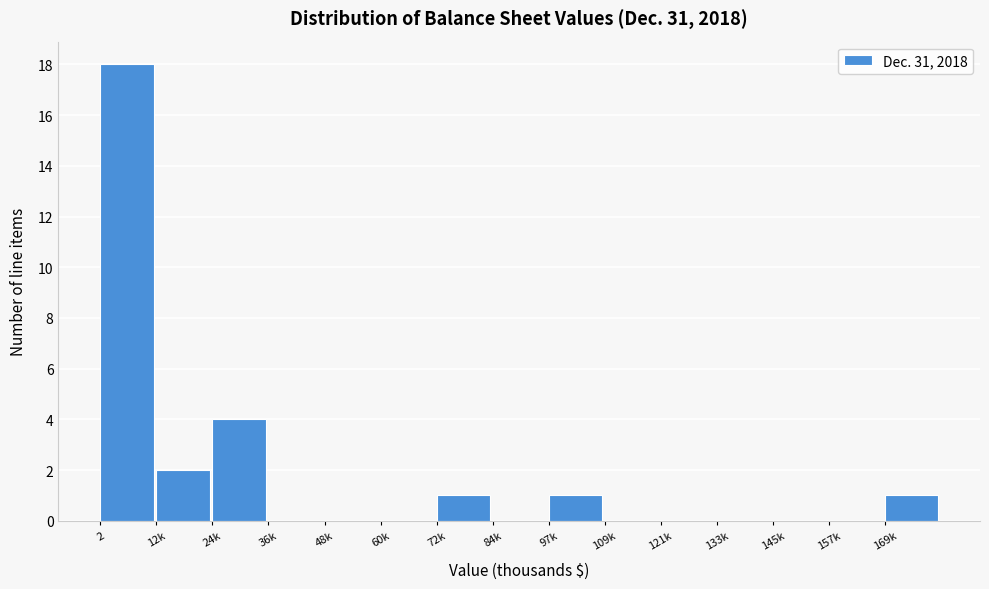

Reading right to left, extract all data points from this chart.

169k=1	157k=0	145k=0	133k=0	121k=0	109k=0	97k=1	84k=0	72k=1	60k=0	48k=0	36k=0	24k=4	12k=2	2=18